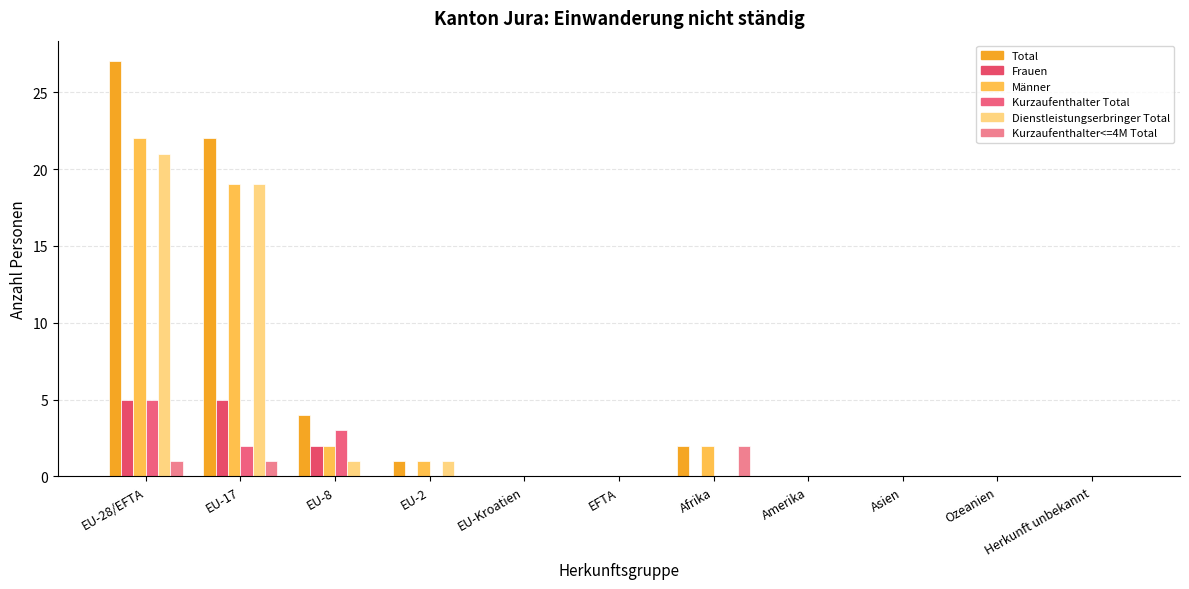

How many distinct data groups are displayed?

6